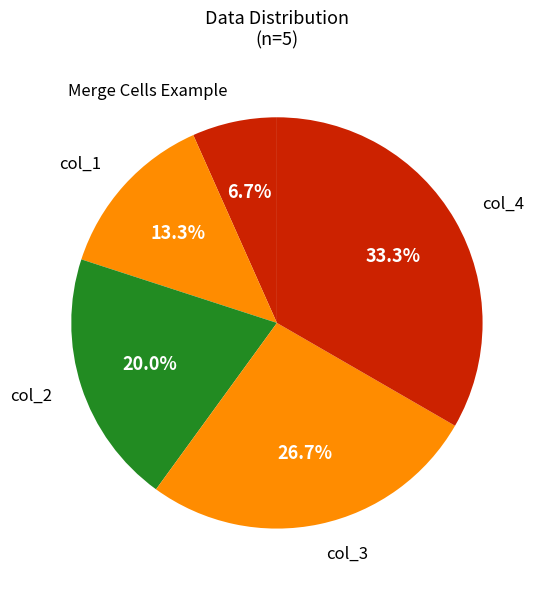

Between col_2 and col_3, which is larger?

col_3